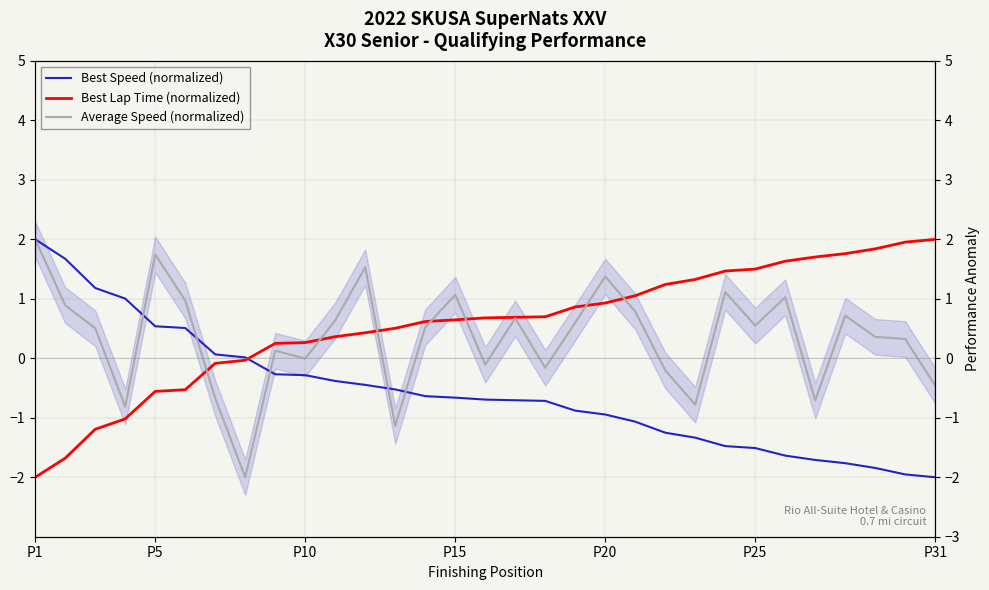

The Best Speed (normalized) series shows -0.1 at 12. True or false?

False